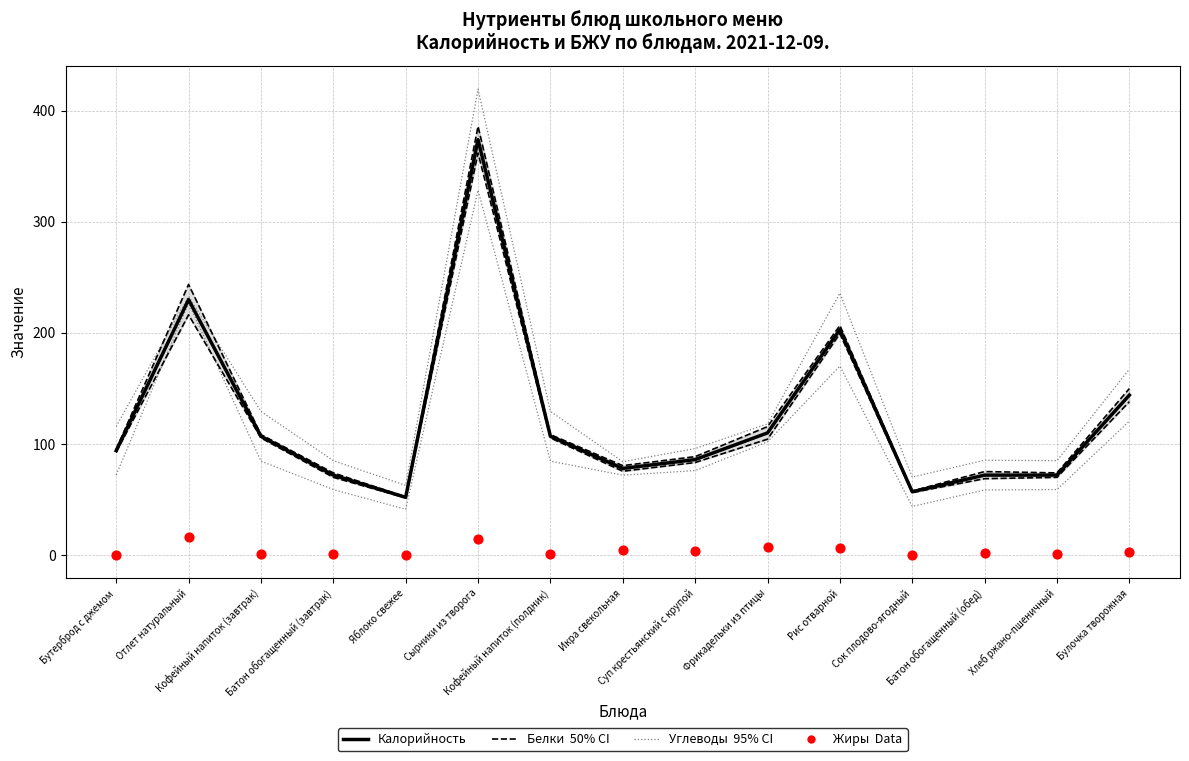

Which series reaches the minimum Y coordinate?

Жиры